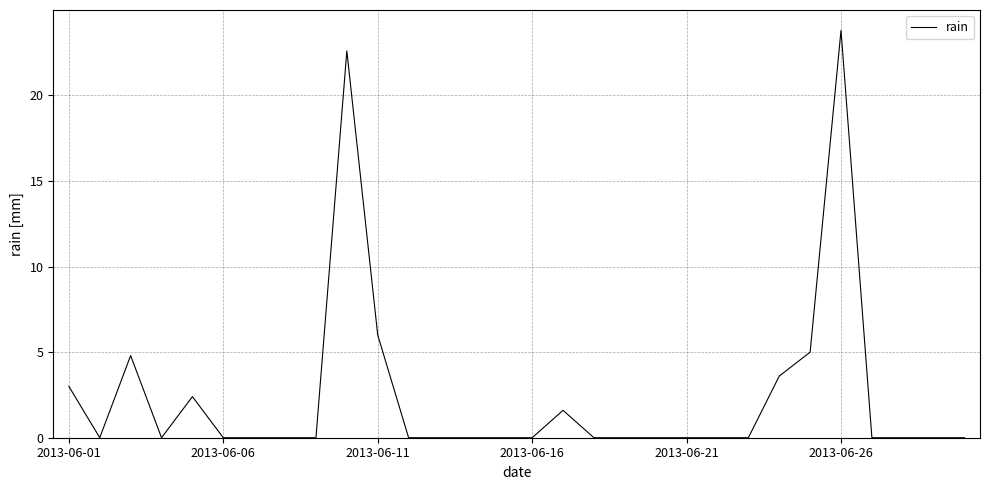

What is the difference between the maximum and minimum values?

23.8